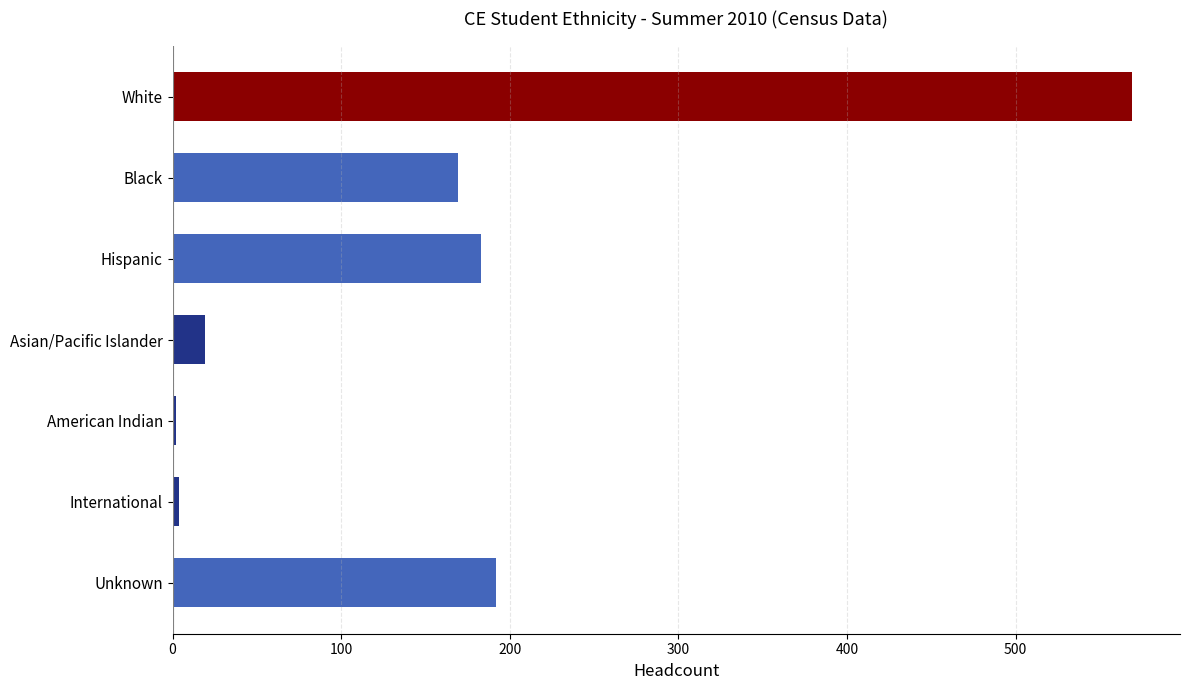

What is the difference between the second highest and minimum values?

190